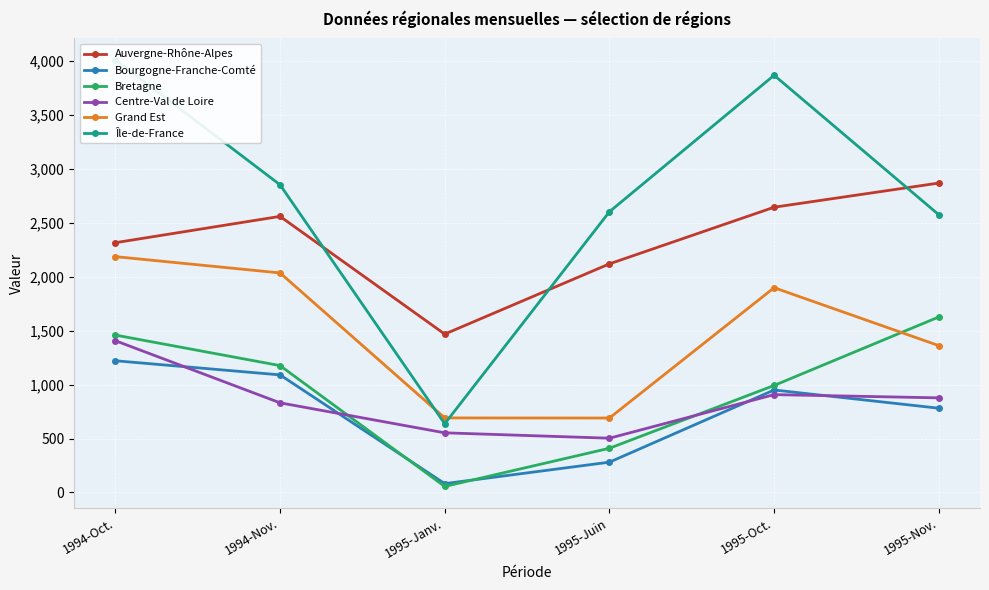

What is the value of the Grand Est point at the 1st from the left?

2186